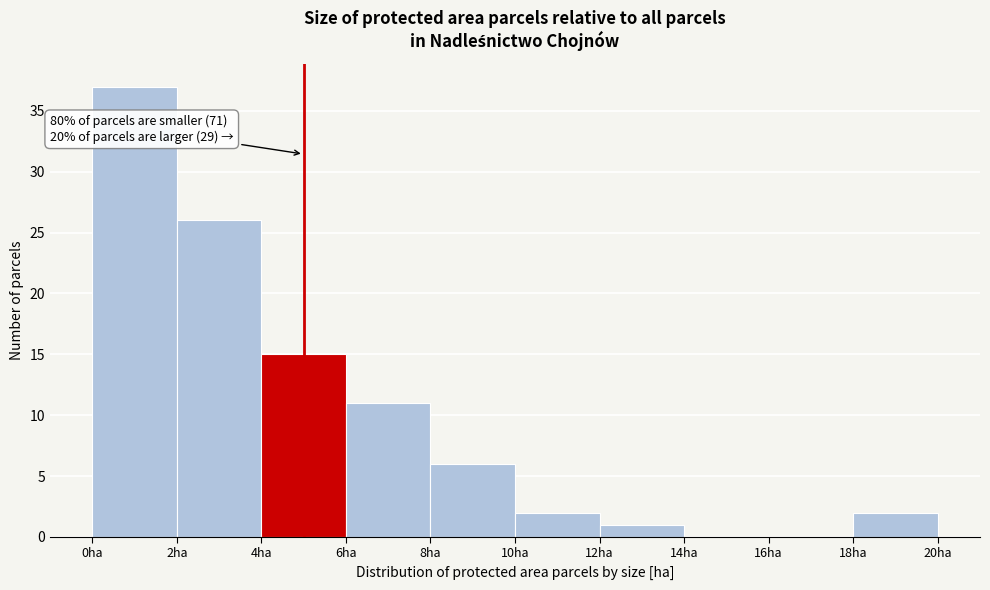

Which range on the x-axis has the tallest bar?

0 to 2